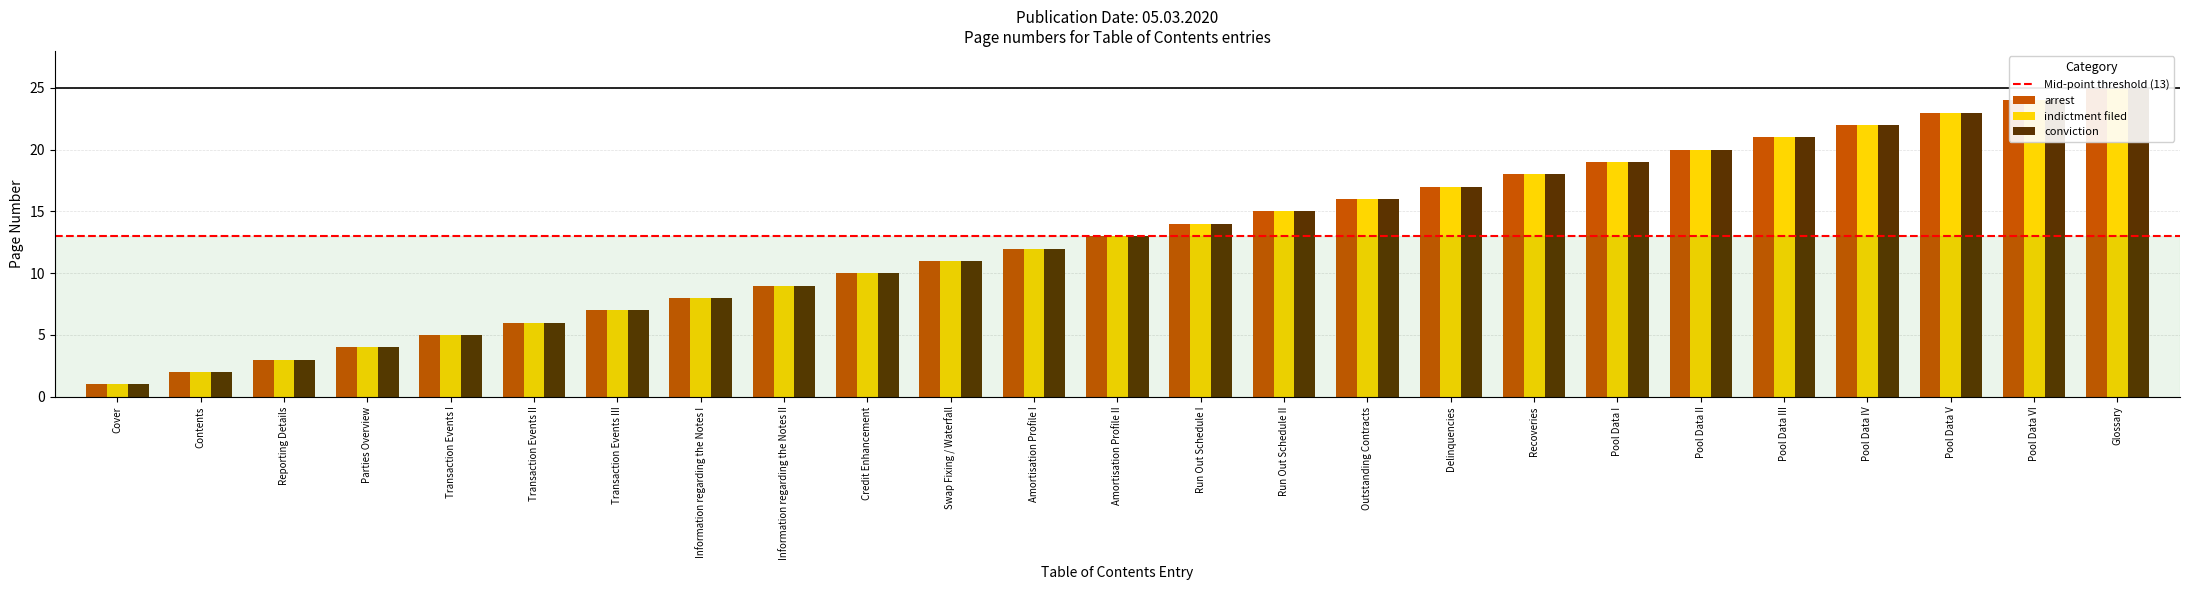

What is the total value across all series at Information regarding the Notes I?

24